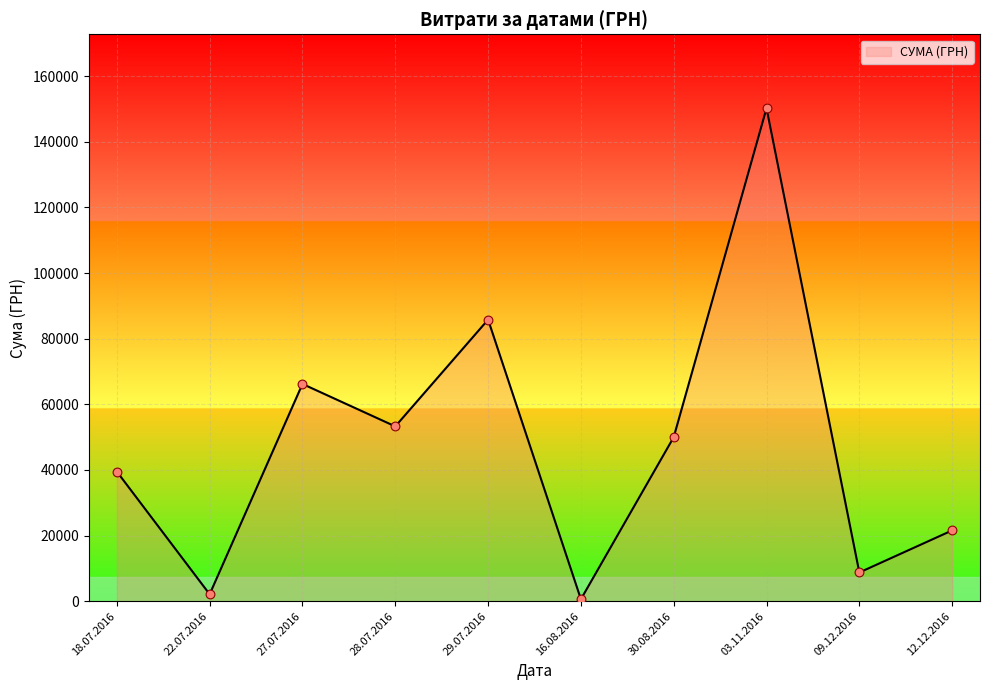

What is the ratio of the value at 27.07.2016 to the value at 09.12.2016?

7.6